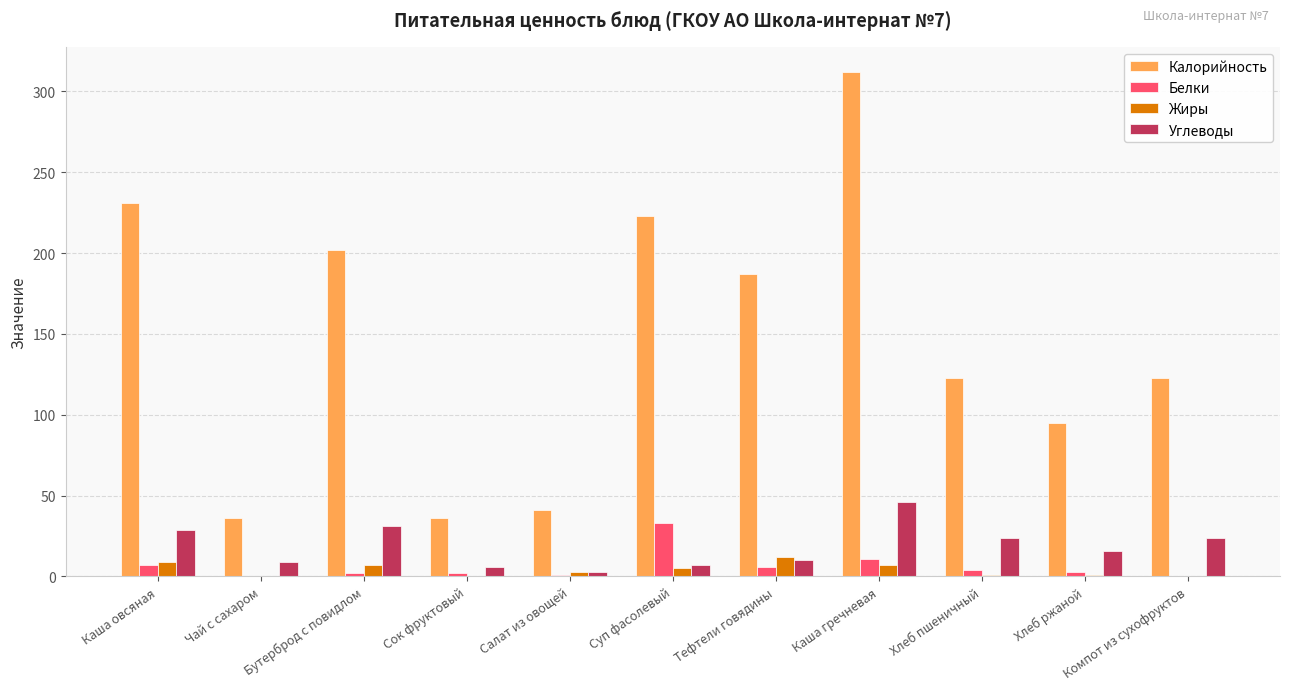

What is the sum of all Калорийность values?

1609